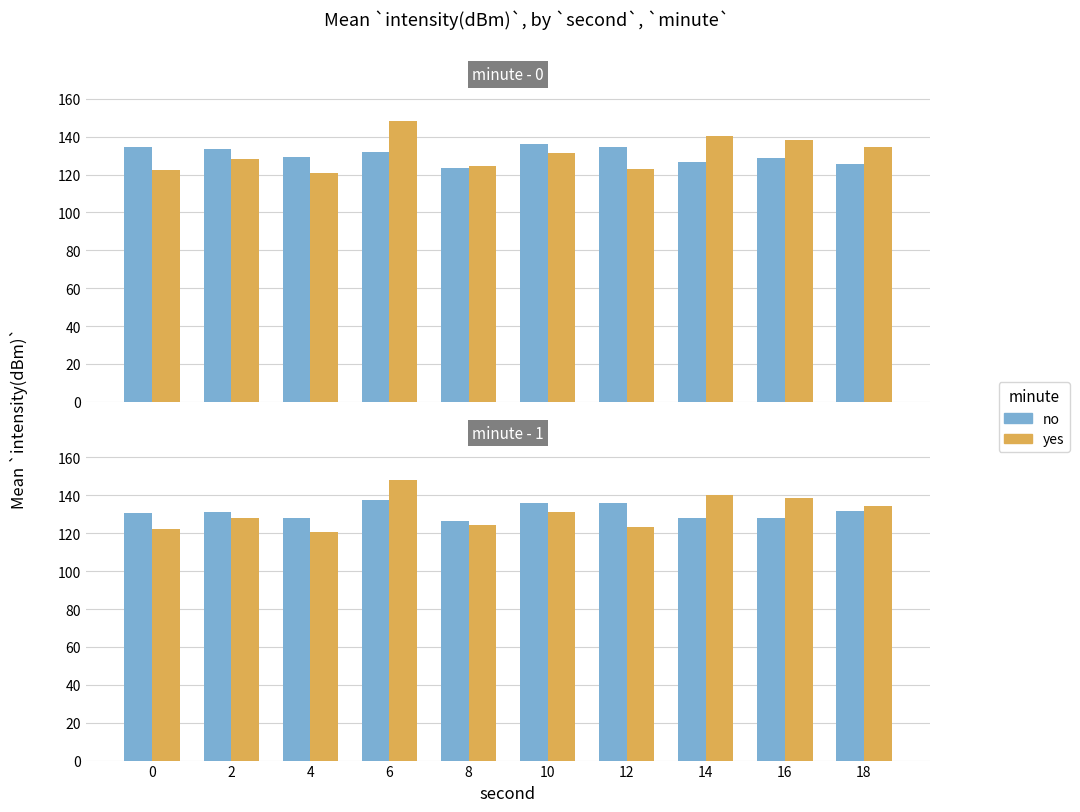

True or false: yes has a value of 50.3 at 16.

False